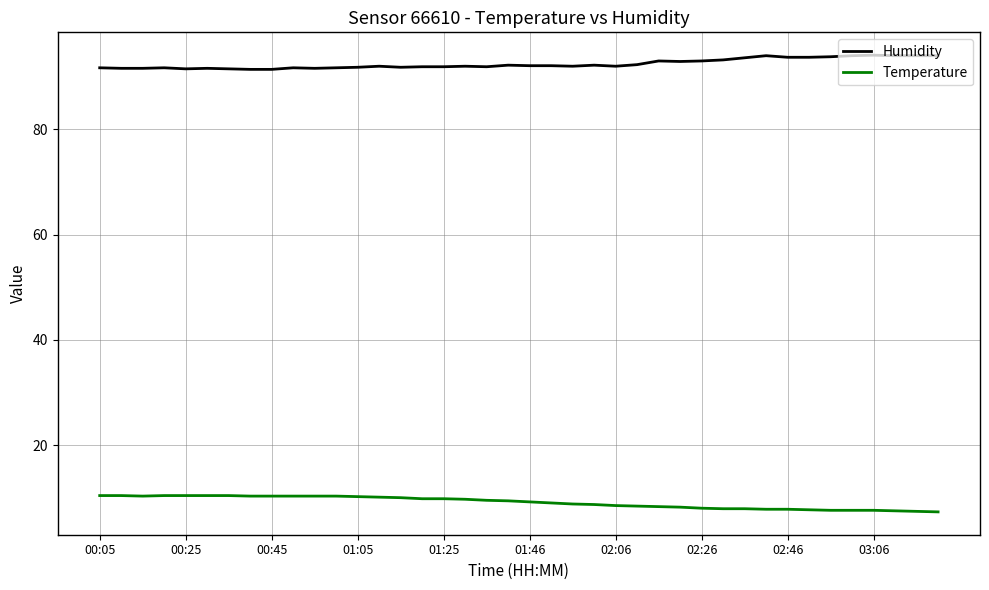

What is the maximum value for Temperature?

10.4